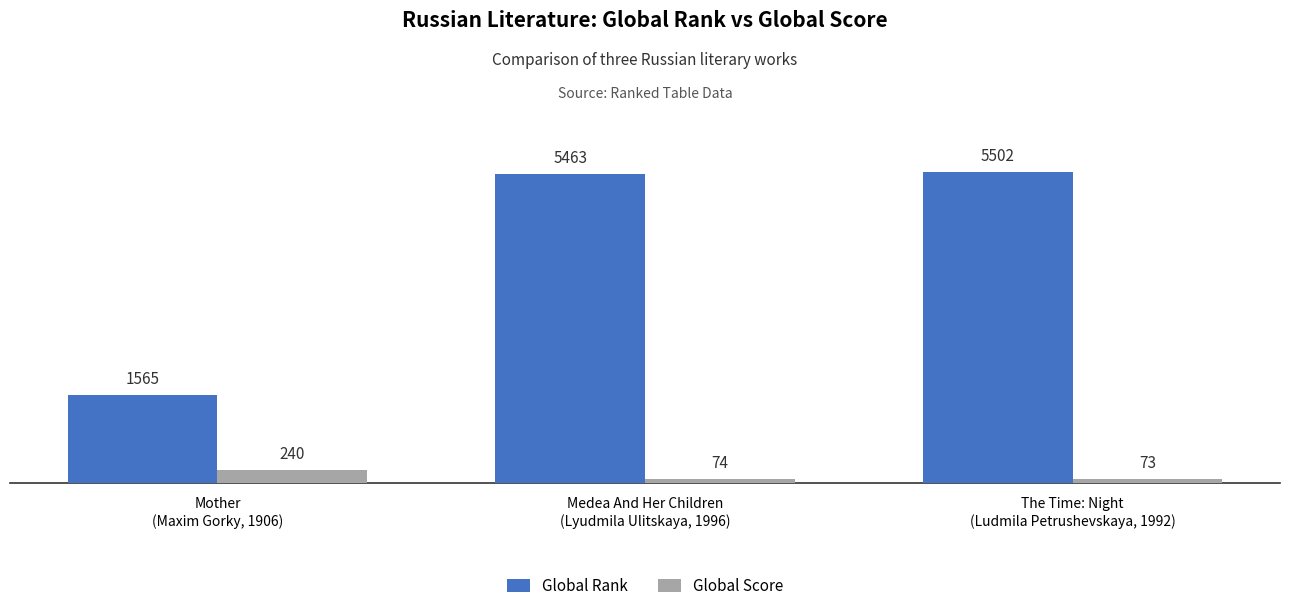

What is the sum of the Global Rank values at Medea And Her Children
(Lyudmila Ulitskaya, 1996) and The Time: Night
(Ludmila Petrushevskaya, 1992)?

10965